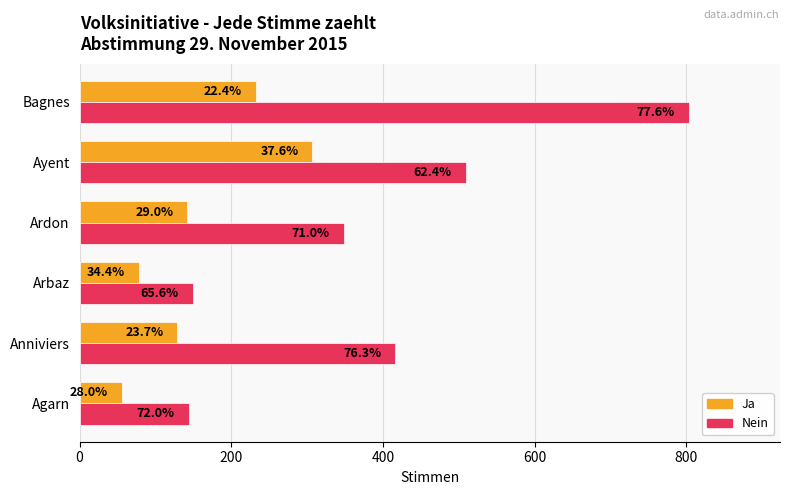

At how many categories does at least one series exceed 598?

1